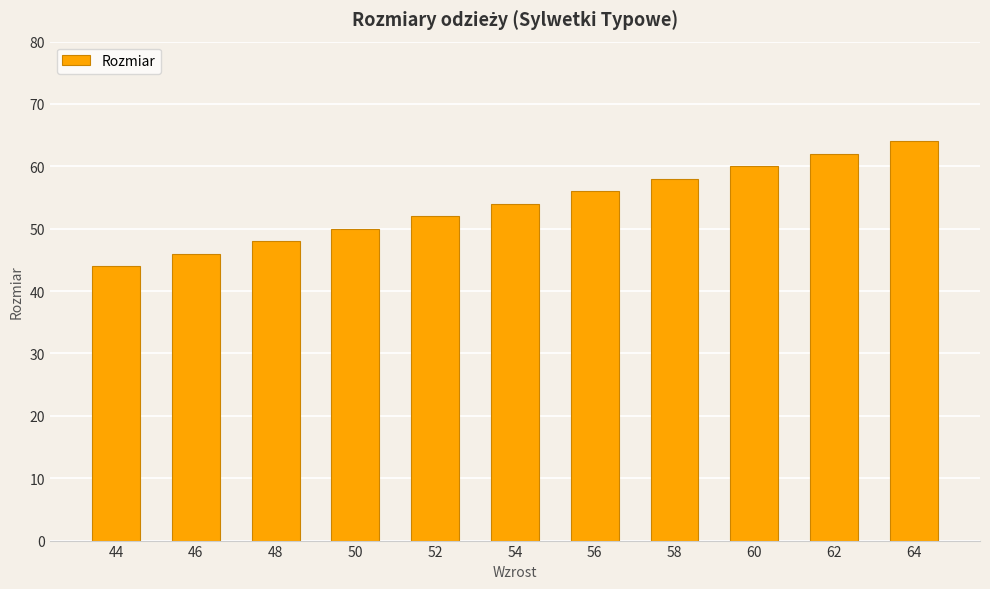

At which category does the chart reach its peak across all series?

64